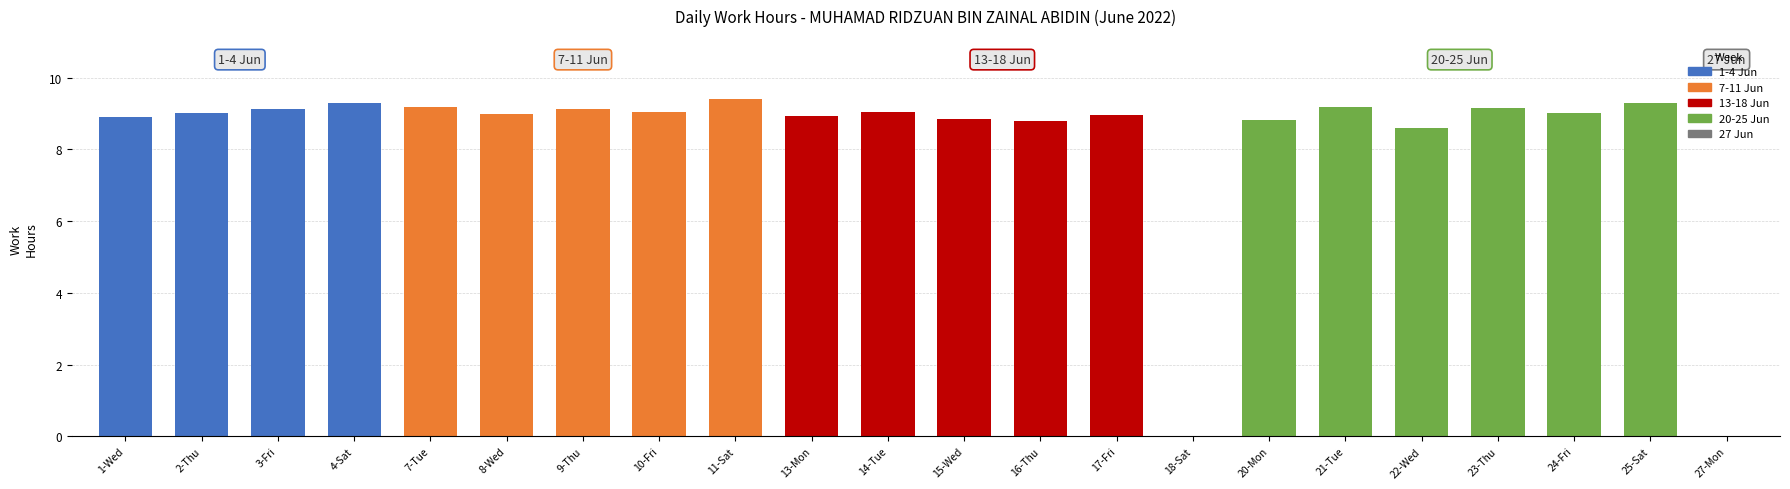

What is the maximum value shown in the chart?

9.4